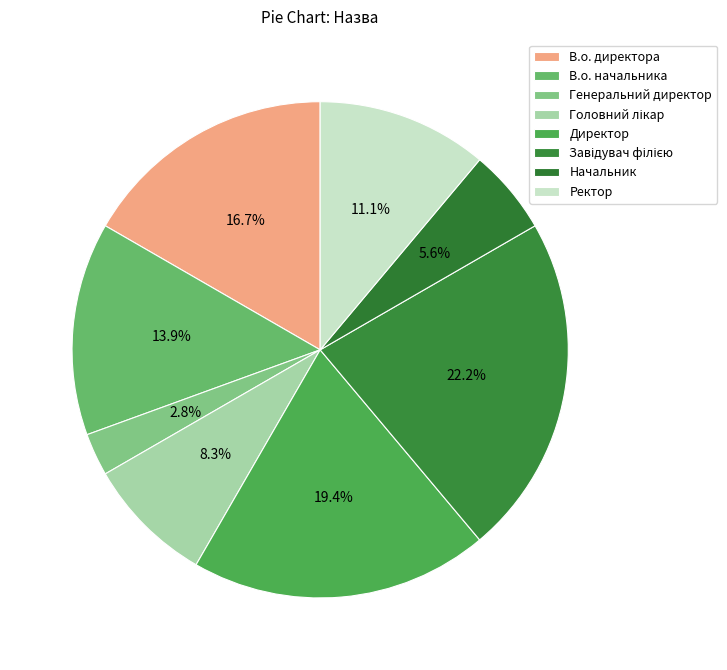

Count the number of slices in the pie.

8